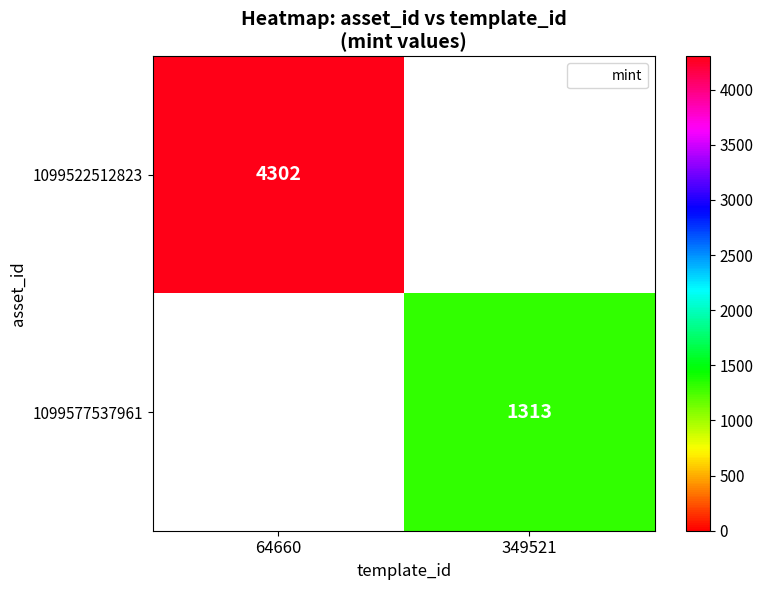

Is it true that 1099522512823 equals 4302.0 at 64660?

True